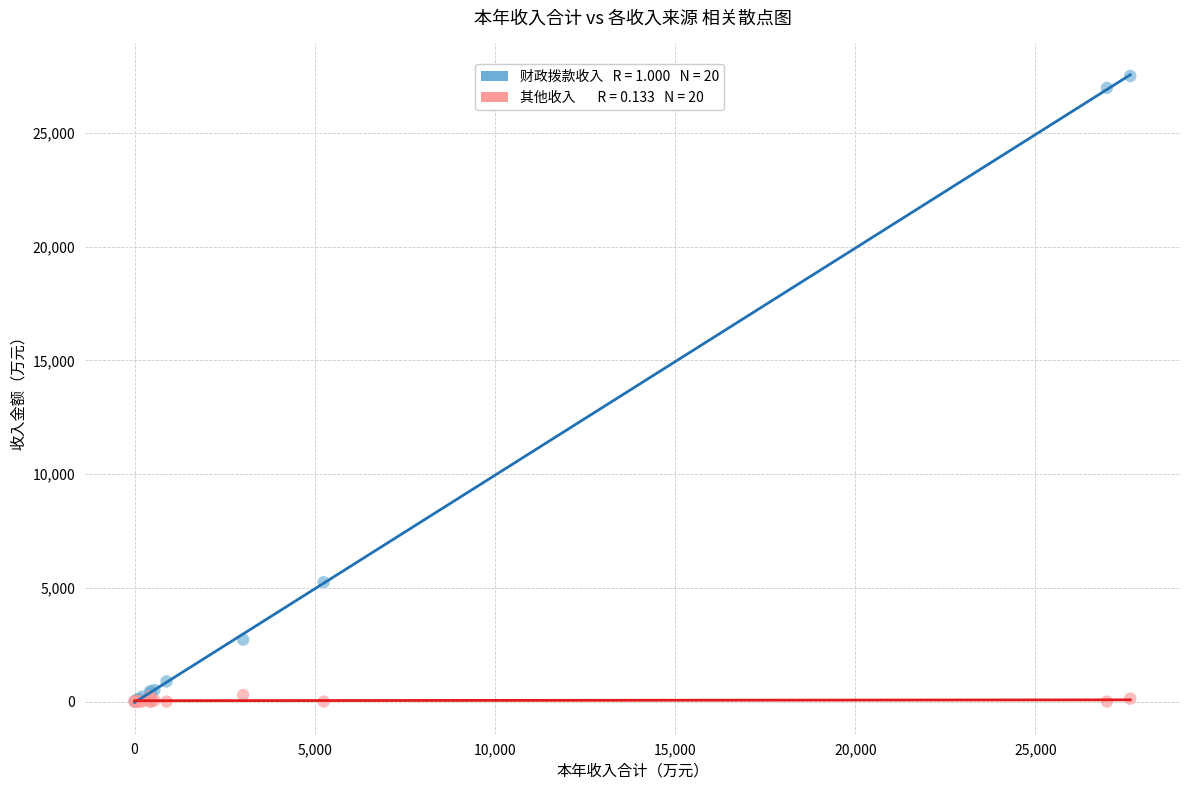

Across all series, what Y value is closest to 13751?

5246.6